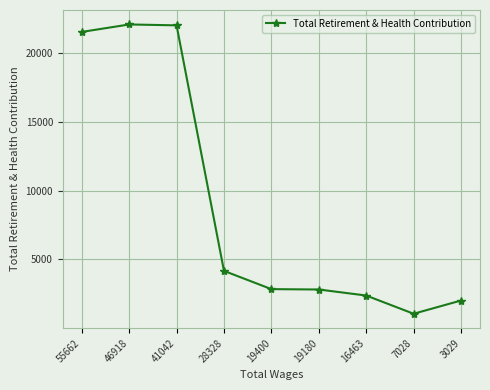

True or false: there are more than 2 points higher than both neighbors.

False